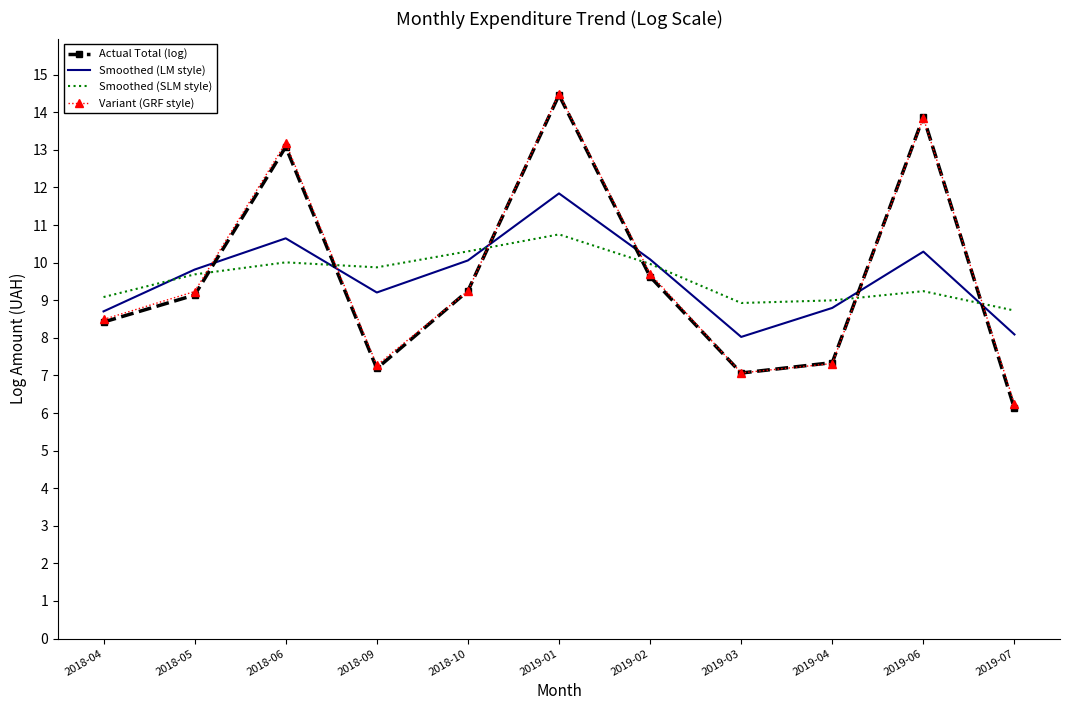

How many values in the Smoothed (LM style) series are below 9?

4